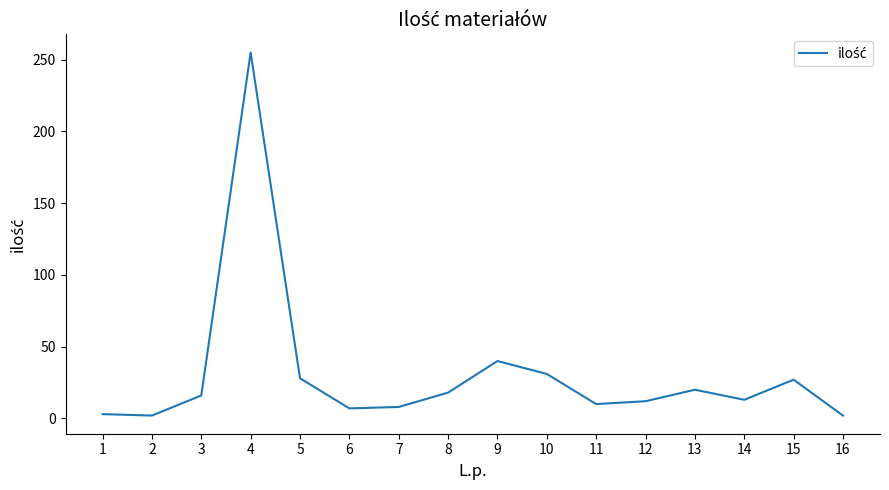

Does the chart have visible grid lines?

No